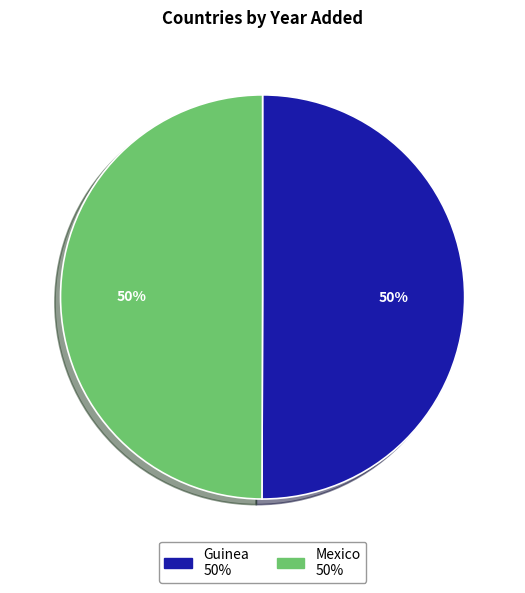

Count the number of slices in the pie.

2